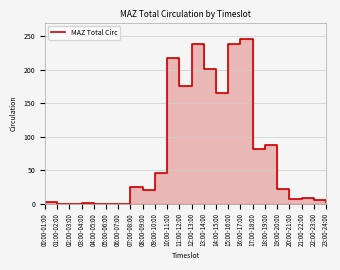

Where is the first local maximum?

03:00-04:00